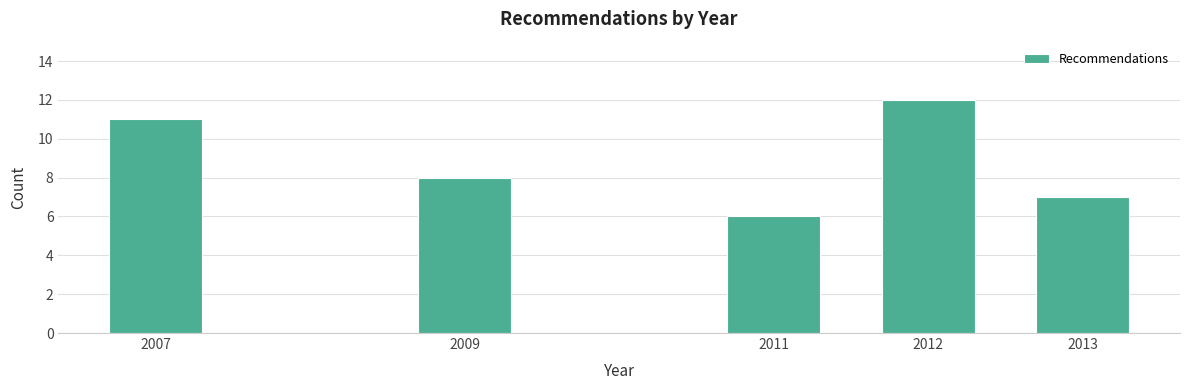

Reading left to right, extract all data points from this chart.

11	8	6	12	7